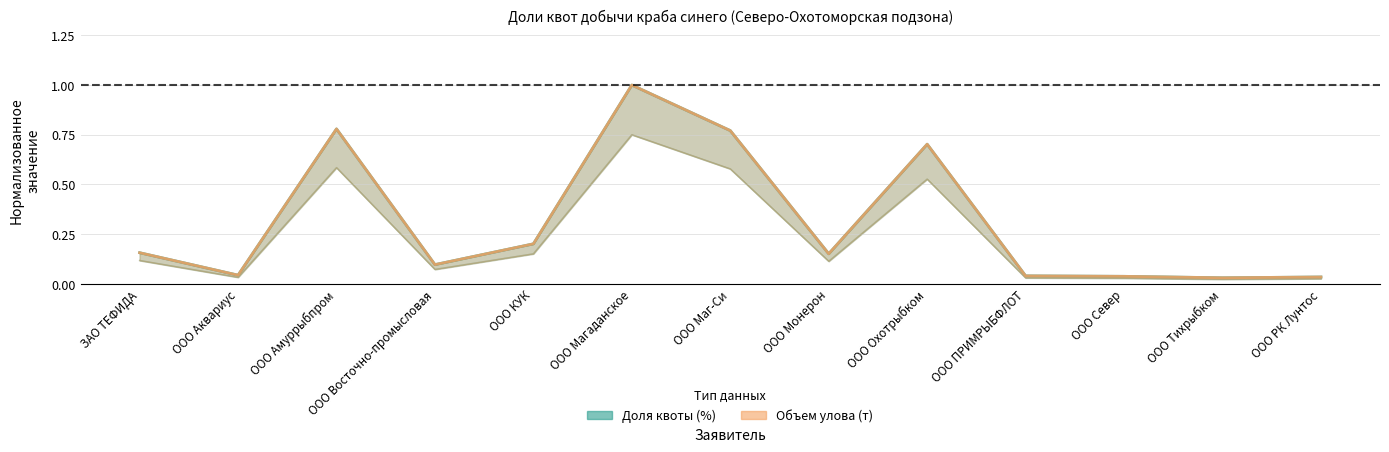

How many categories are shown in the chart?

13